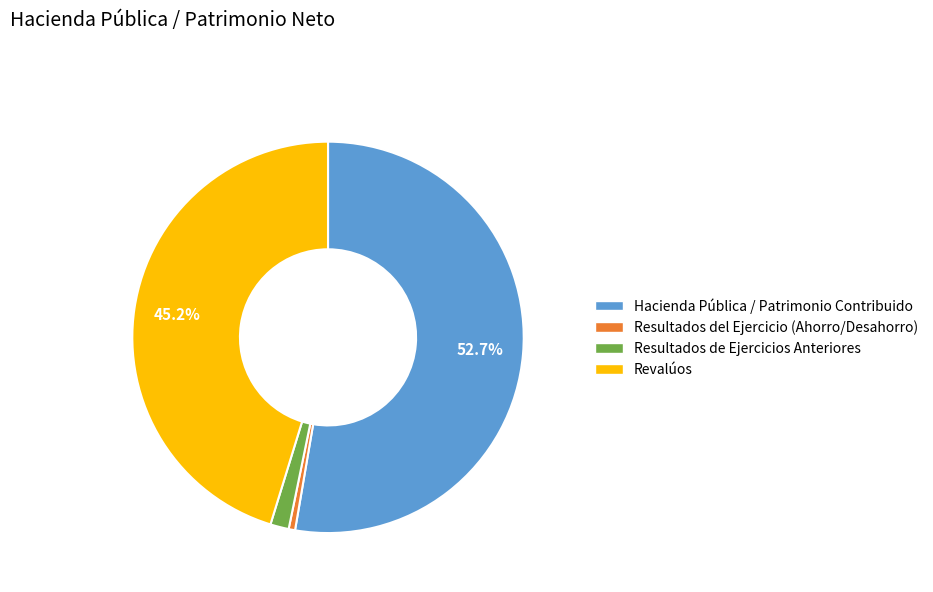

To the nearest percent, what is the average slice percentage?

25%